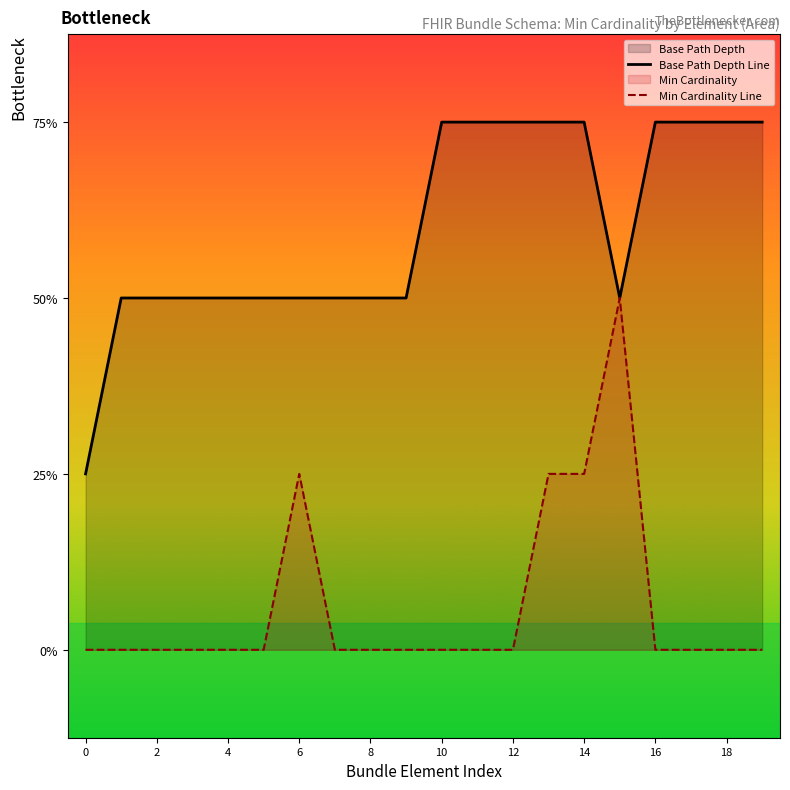

Does the chart display data point markers on the line(s)?

No